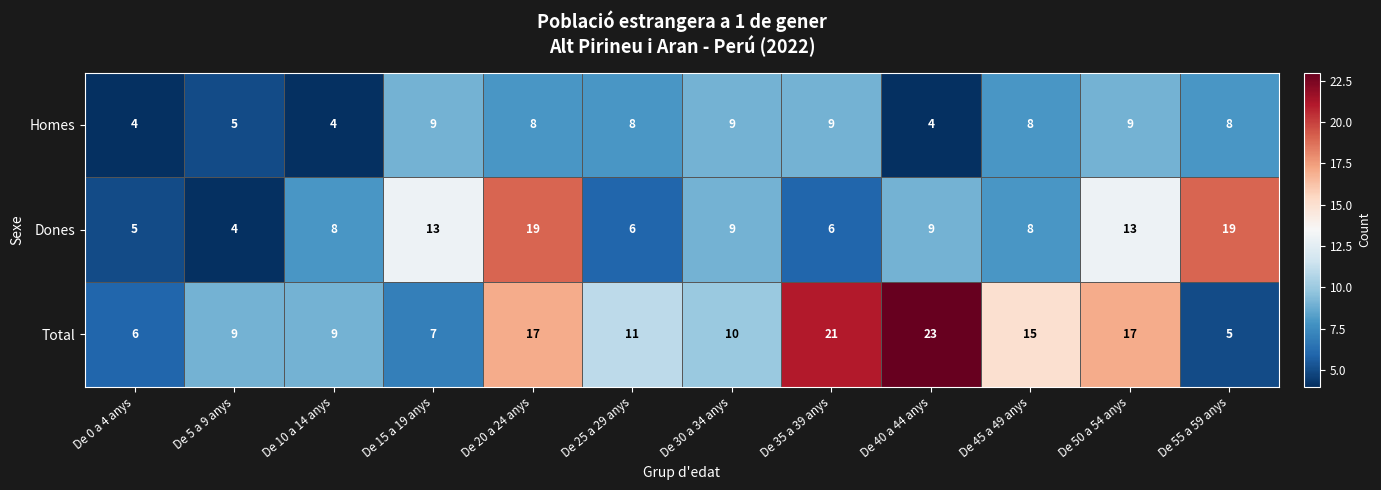

Is it true that Dones equals 13 at De 40 a 44 anys?

False